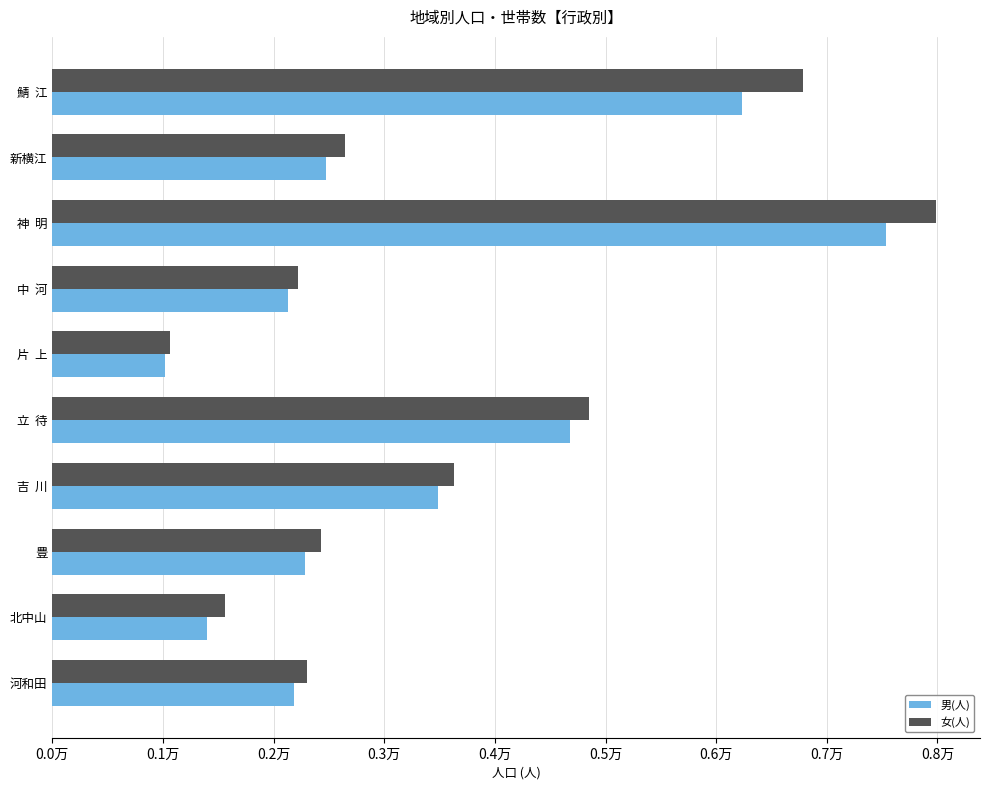

At how many categories does at least one series exceed 6284?

2